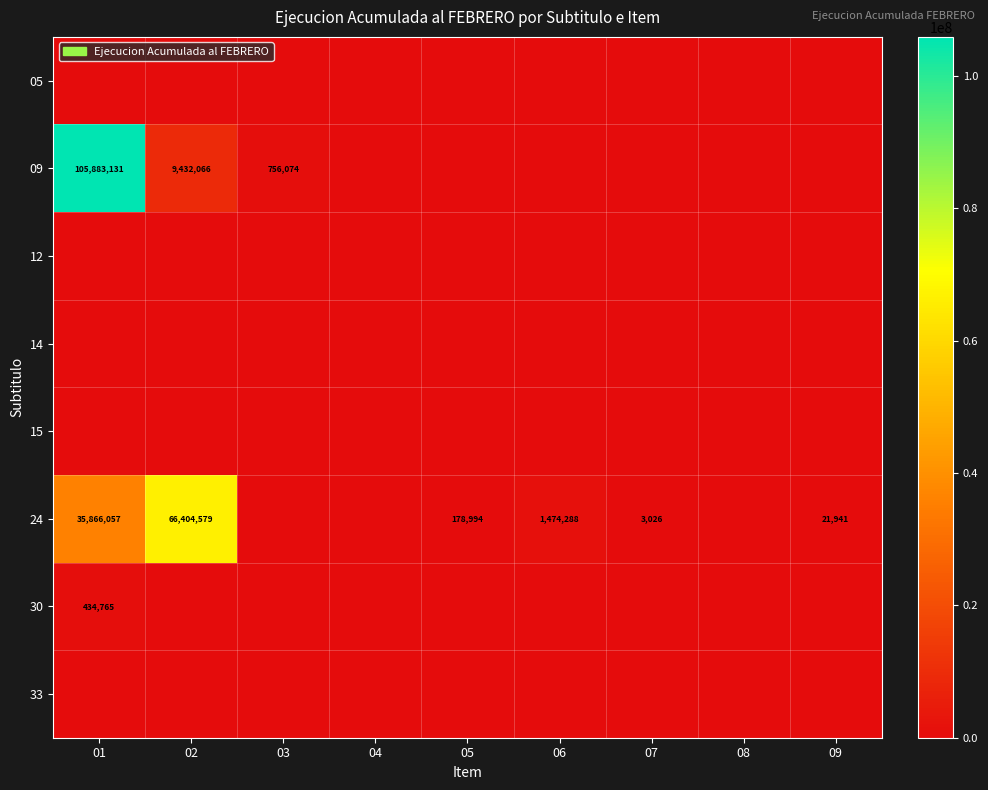

Is it true that 09 equals 60609383 at 01?

False